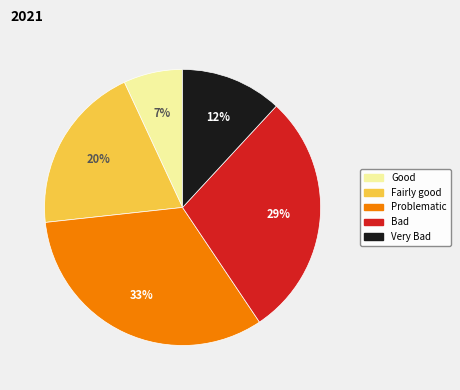

What is the largest slice in the pie chart?

Problematic